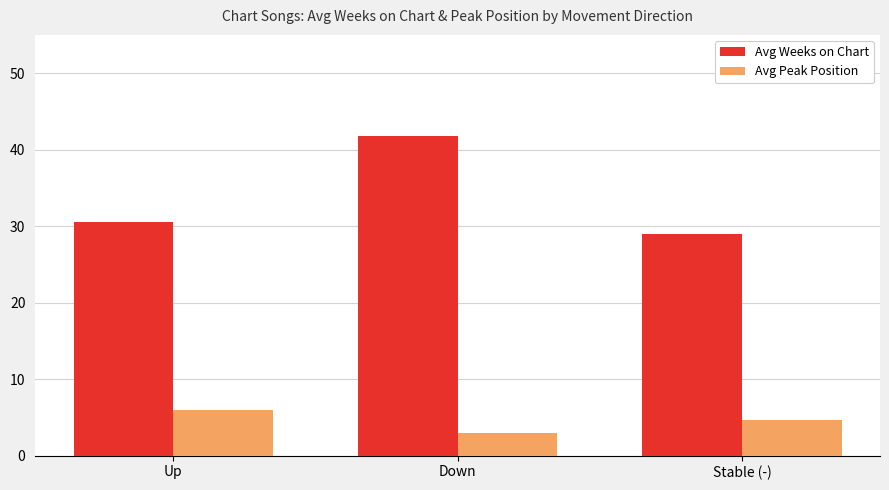

The Avg Weeks on Chart series shows 30.5 at Up. True or false?

True